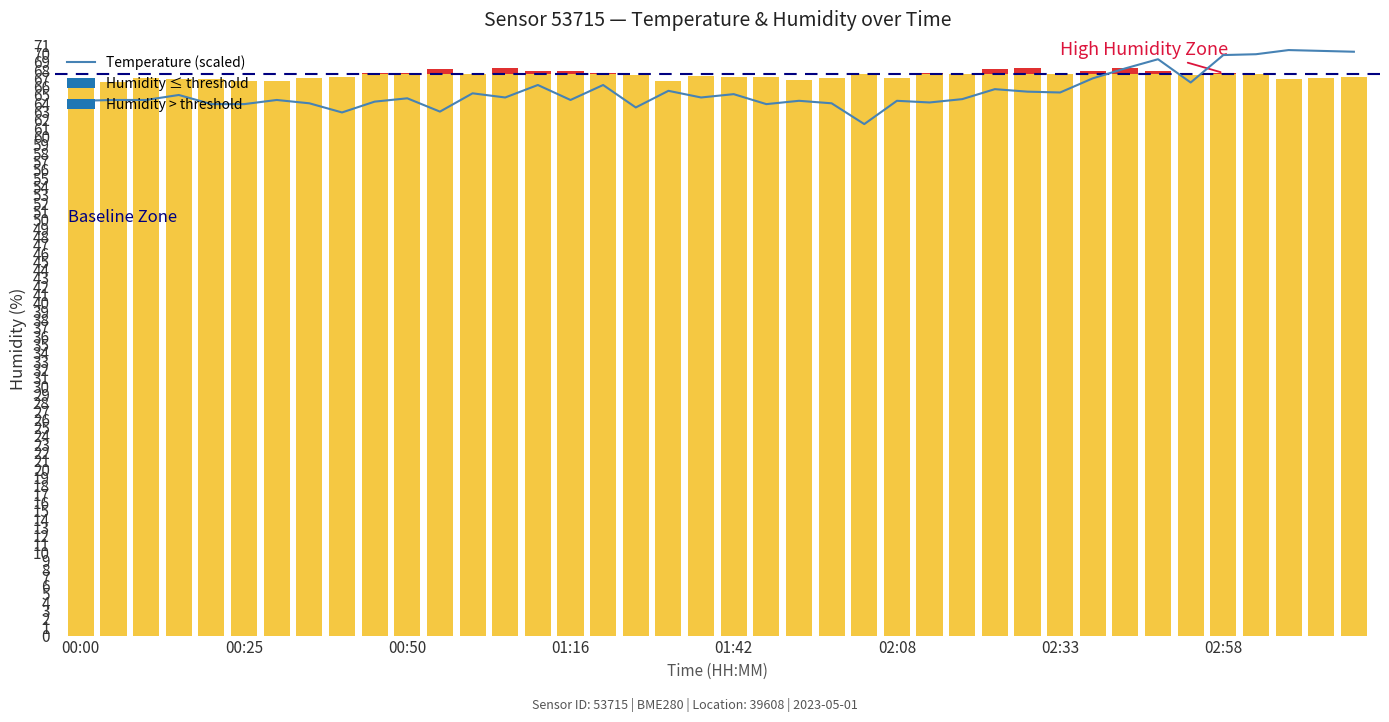

True or false: the data shows 22.6 at 13.

False